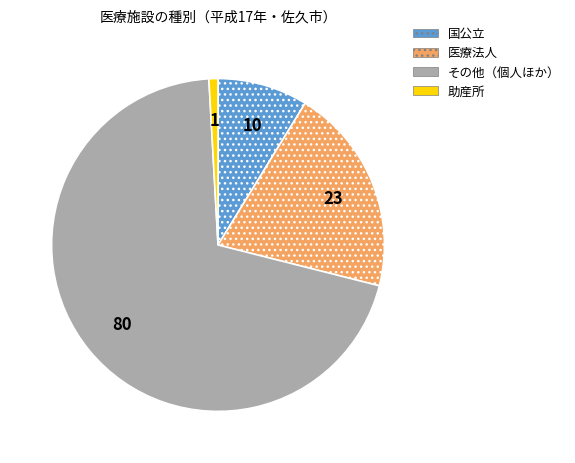

Which slice is the smallest?

助産所